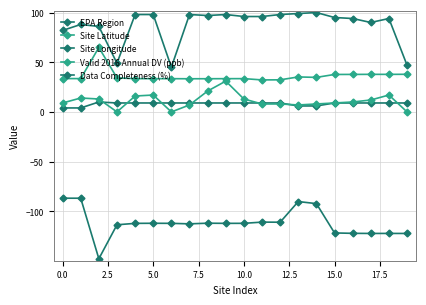

Reading right to left, transcribe all the data shown in this chart.

EPA Region: 9.0	9.0	9.0	9.0	9.0	6.0	6.0	9.0	9.0	9.0	9.0	9.0	9.0	9.0	9.0	9.0	9.0	10.0	4.0	4.0
Site Latitude: 37.9	37.8	37.8	37.7	37.7	34.8	35.2	32.3	32.2	33.5	33.5	33.4	33.4	33.5	33.5	33.5	34.2	64.8	33.5	33.5
Site Longitude: -122.3	-122.3	-122.3	-122.2	-121.8	-92.3	-90.2	-111.0	-110.9	-112.1	-112.1	-112.0	-112.6	-112.1	-112.0	-112.1	-113.6	-147.7	-86.8	-86.8
Valid 2016 Annual DV (ppb): 0.0	17.0	12.0	10.0	9.0	8.0	7.0	8.0	8.0	13.0	31.0	21.0	7.0	0.0	17.0	16.0	0.0	13.0	14.0	9.0
Data Completeness (%): 47.0	94.0	90.0	94.0	95.0	100.0	99.0	98.0	96.0	96.0	98.0	97.0	98.0	45.0	98.0	98.0	49.0	86.0	88.0	82.0